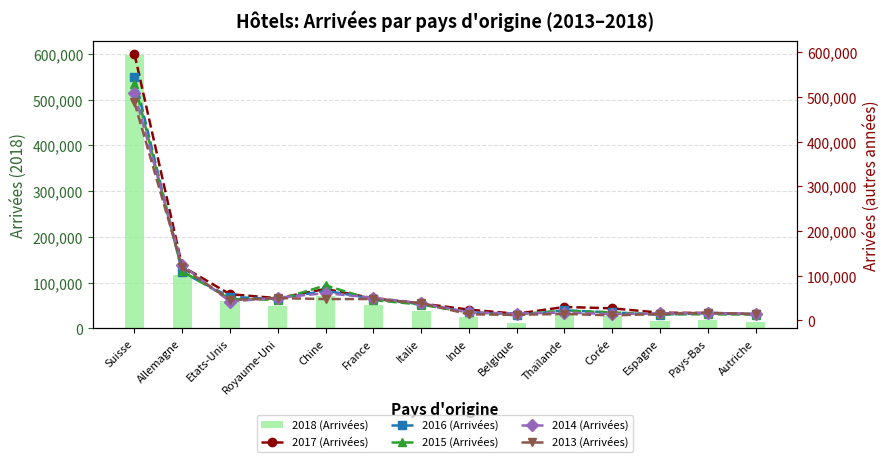

What is the label of the 5th bar from the left?

Chine